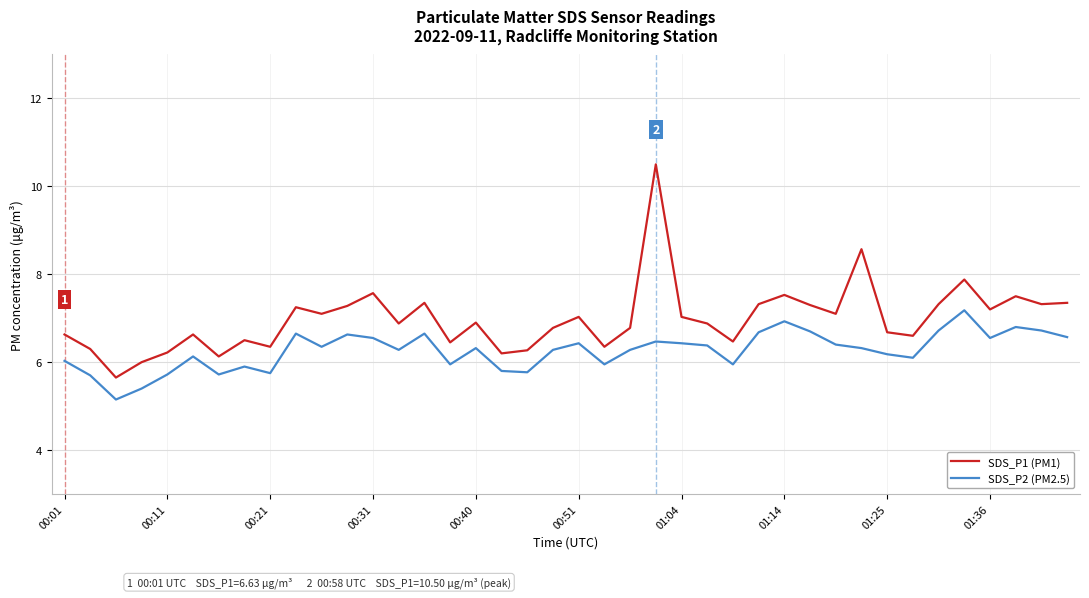

What is the minimum value for SDS_P1 (PM1)?

5.7